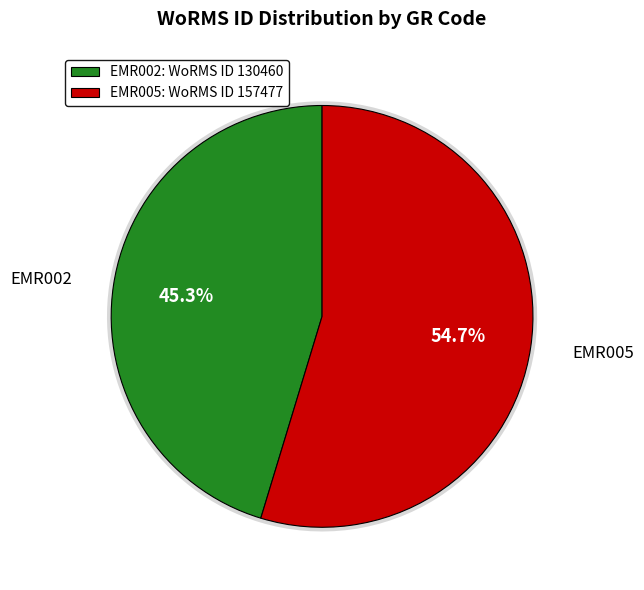

To the nearest percent, what is the difference between the EMR002 and EMR005 slice percentages?

9%